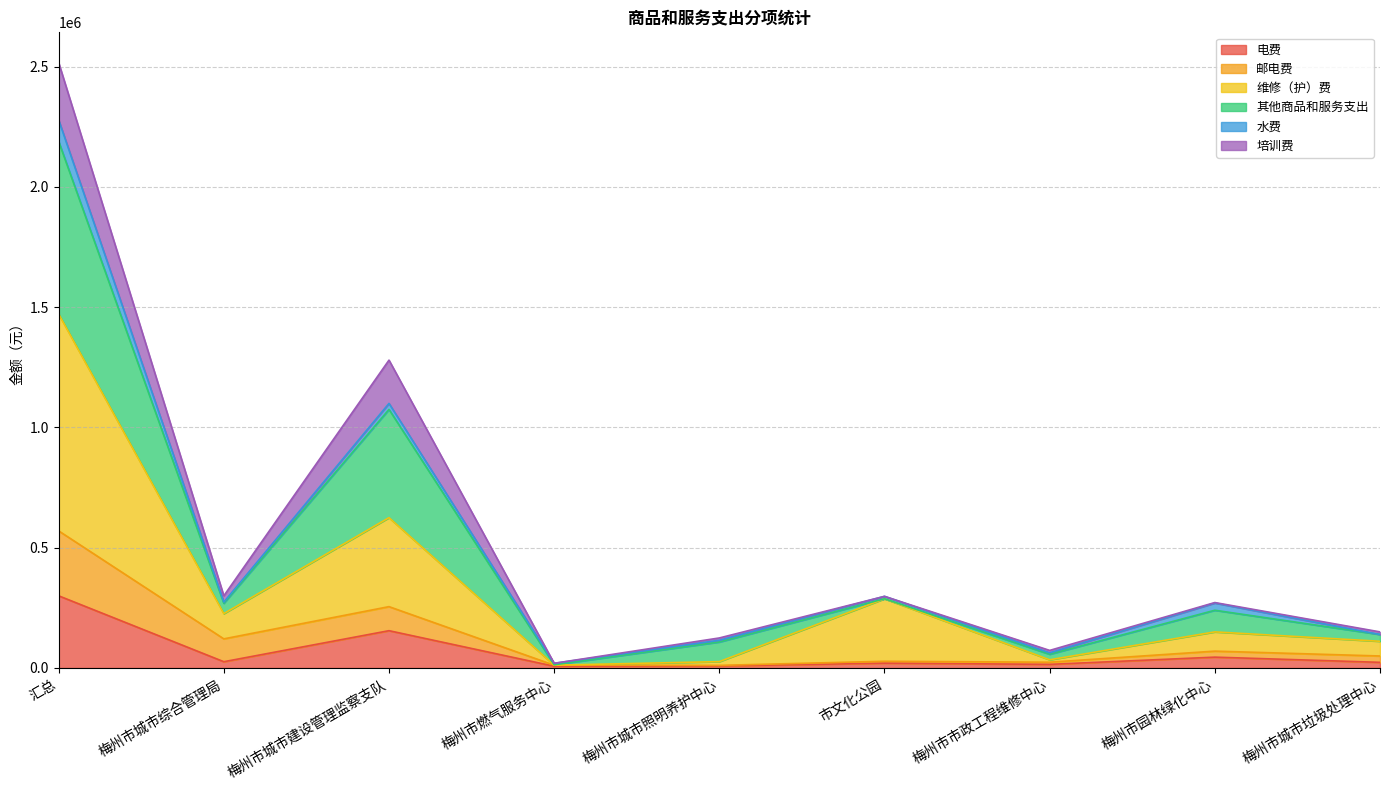

What position from the left is 汇总?

1